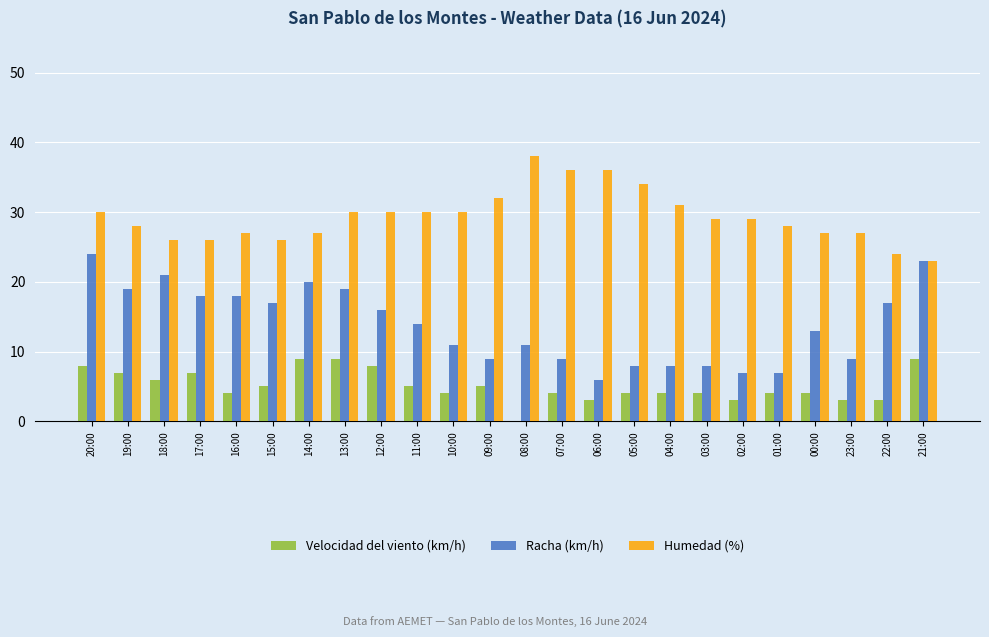

Which label corresponds to the largest value in the chart?

08:00